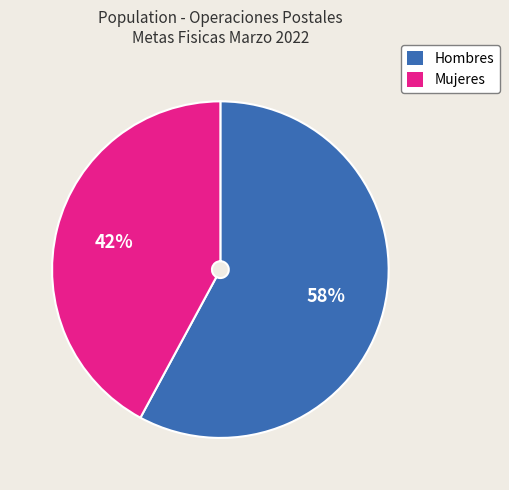

What percentage is the Hombres slice, to the nearest percent?

58%